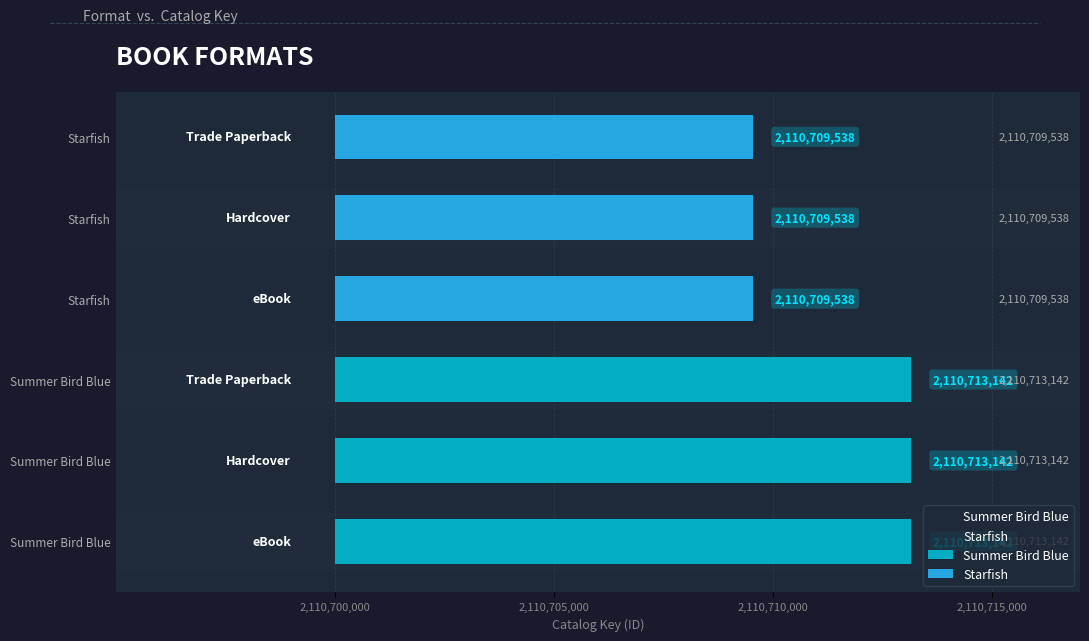

What is the maximum value shown in the chart?

2110713142